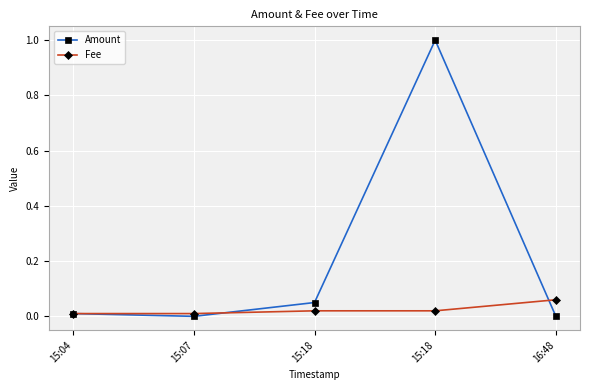

What are all the series names shown in the legend?

Amount, Fee